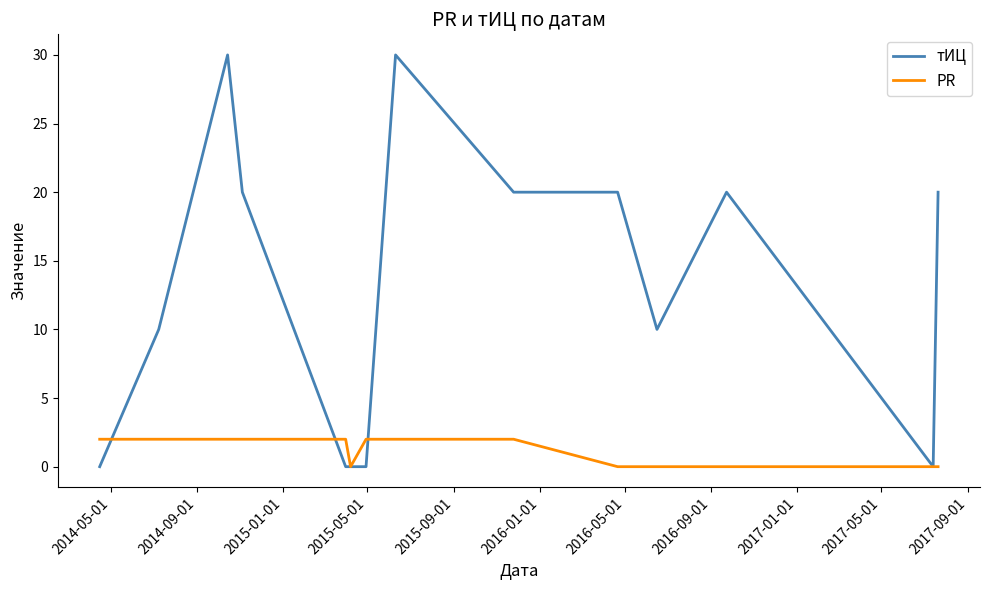

Which series has the largest total across all categories?

тИЦ